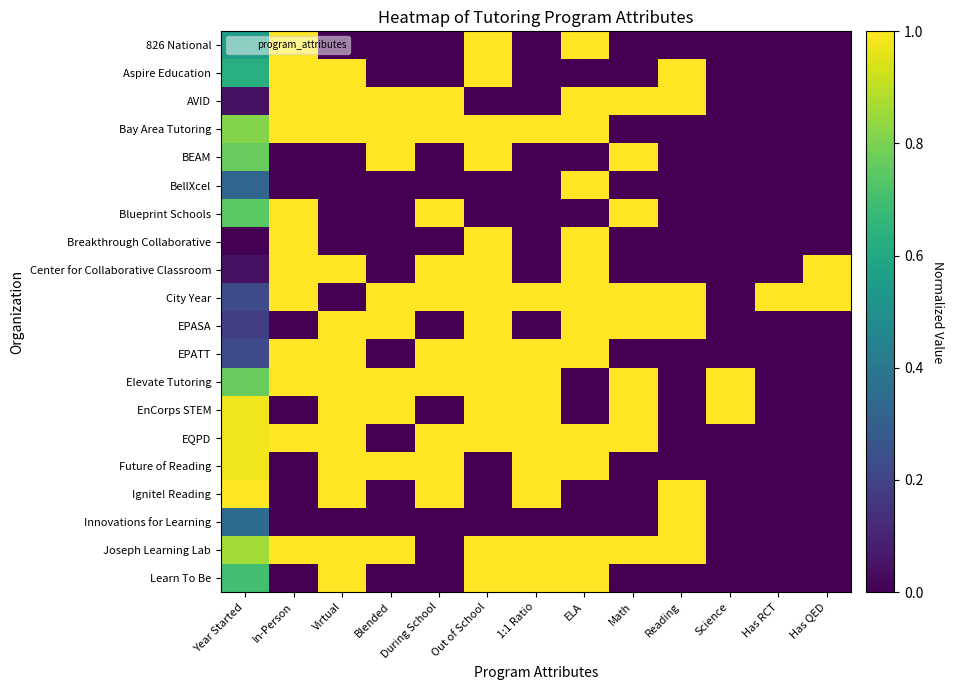

What is the total value across all series at During School?

10.0